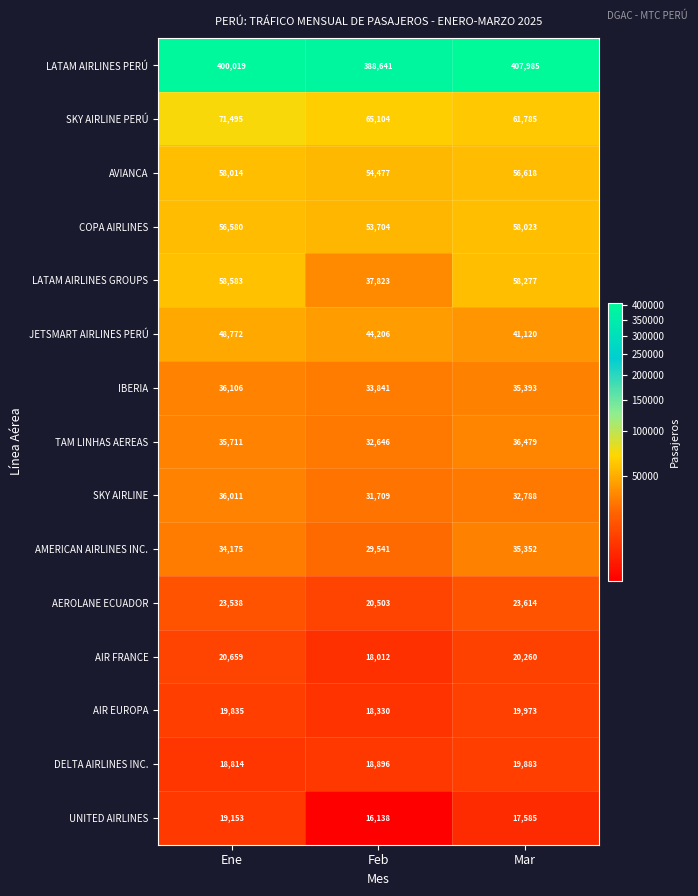

At how many categories does at least one series exceed 206095?

3